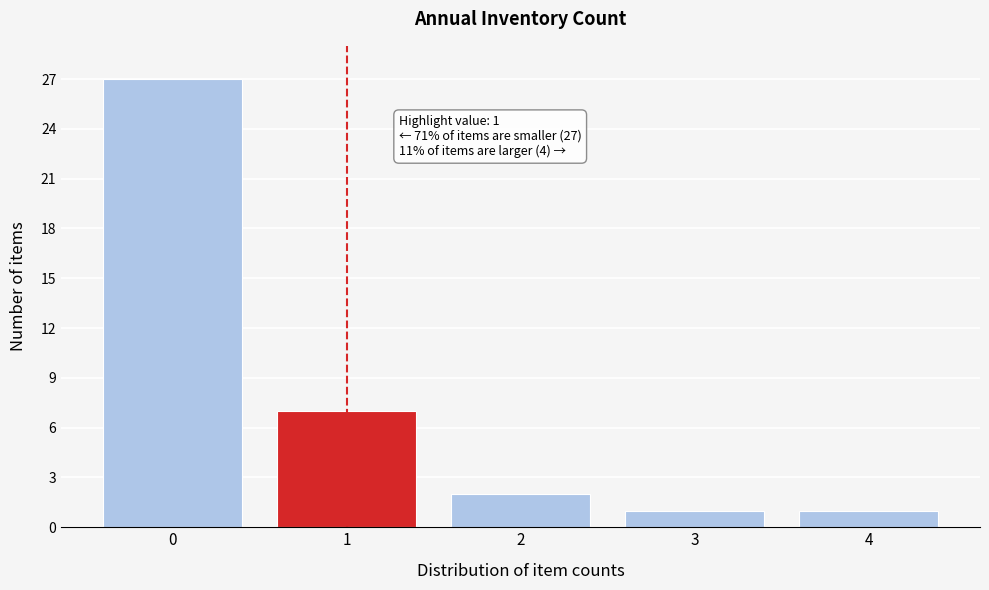

Reading left to right, transcribe all the data shown in this chart.

0=27	1=7	2=2	3=1	4=1